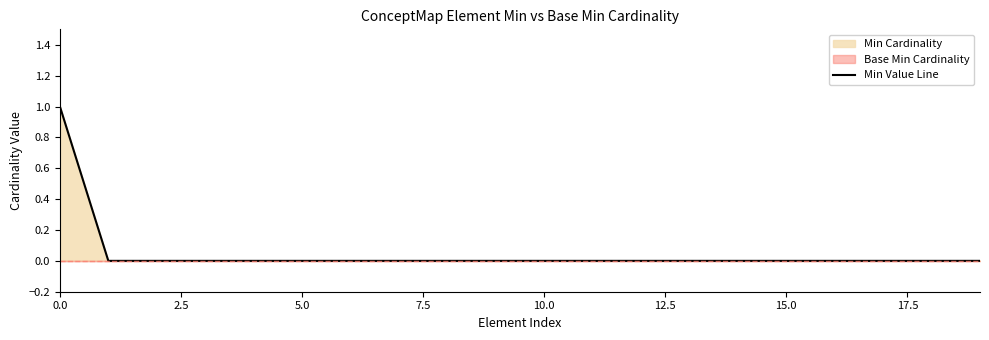

Which has a higher value, 14 or 12.5?

14